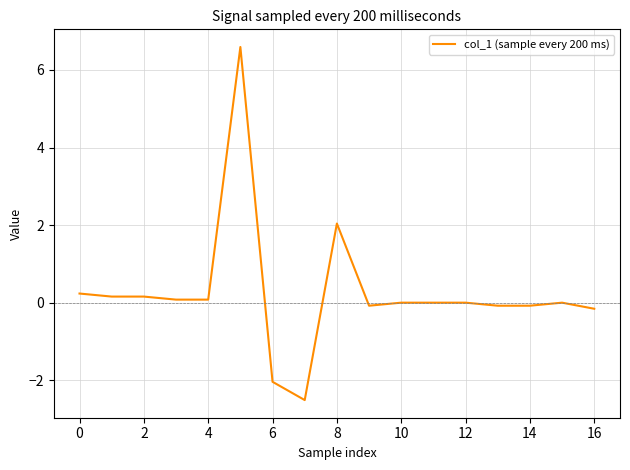

Reading left to right, transcribe all the data shown in this chart.

0.2	0.2	0.2	0.1	0.1	6.6	-2.0	-2.5	2.0	-0.1	0.0	0.0	0.0	-0.1	-0.1	0.0	-0.2